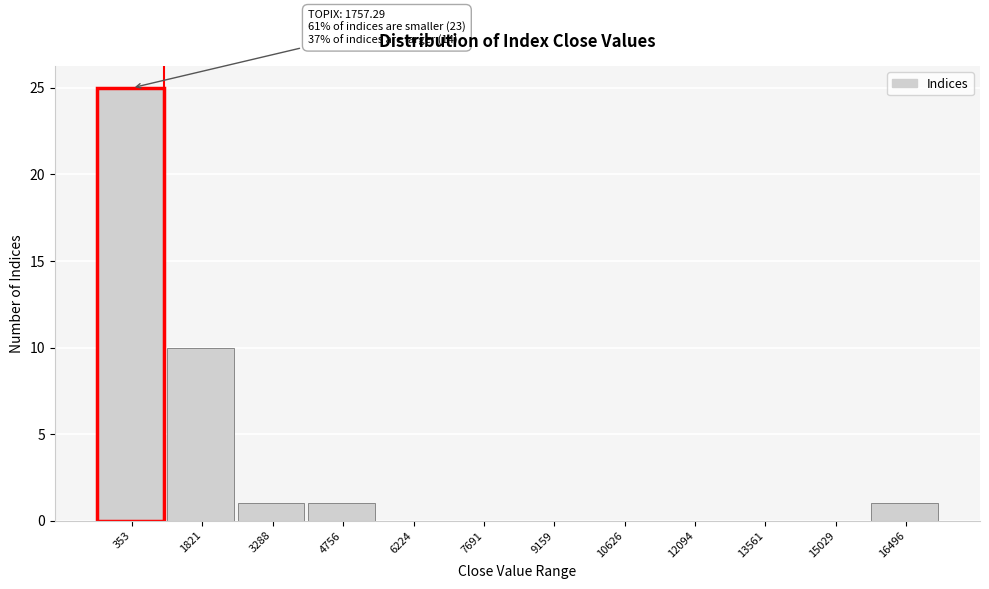

Reading left to right, list all the values displayed in this chart.

353=25	1821=10	3288=1	4756=1	6224=0	7691=0	9159=0	10626=0	12094=0	13561=0	15029=0	16496=1